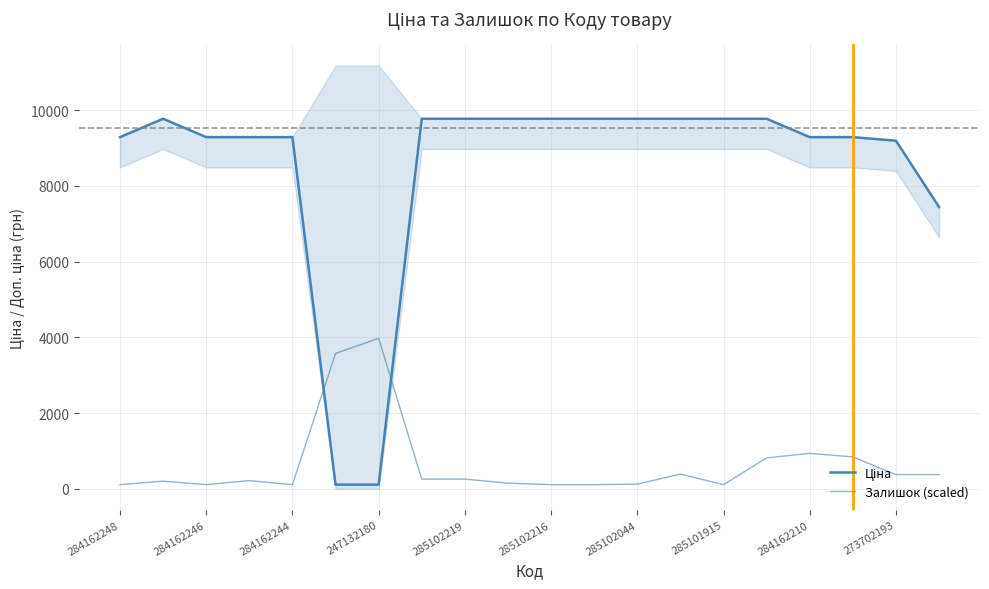

Reading left to right, list all the values displayed in this chart.

Ціна: 9290.5	9775.5	9290.5	9290.5	9290.5	111.8	111.8	9775.5	9775.5	9775.5	9775.5	9775.5	9775.5	9775.5	9775.5	9775.5	9290.5	9290.5	9196.3	7444.6
Залишок (scaled): 111.8	205.1	111.8	218.5	111.8	3577.4	3977.3	258.4	258.4	151.8	111.8	111.8	125.1	391.7	111.8	818.3	938.2	844.9	378.4	378.4